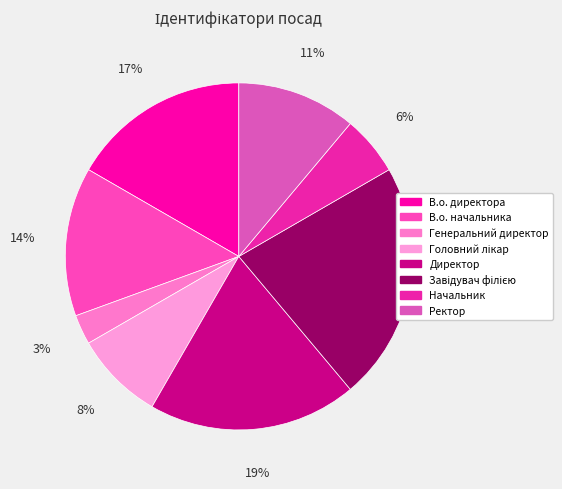

Which slice is the largest?

Завідувач філією